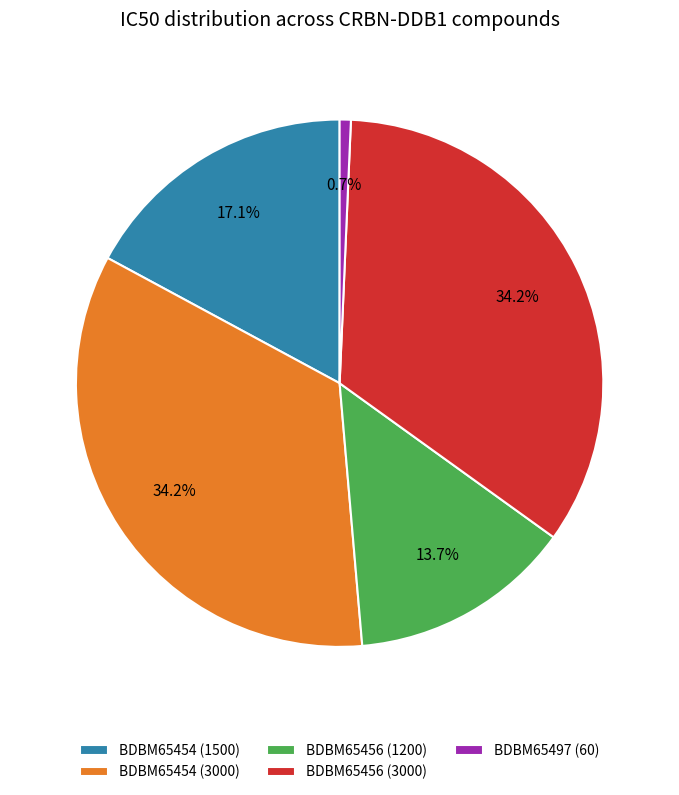

How many slices are in this pie chart?

5